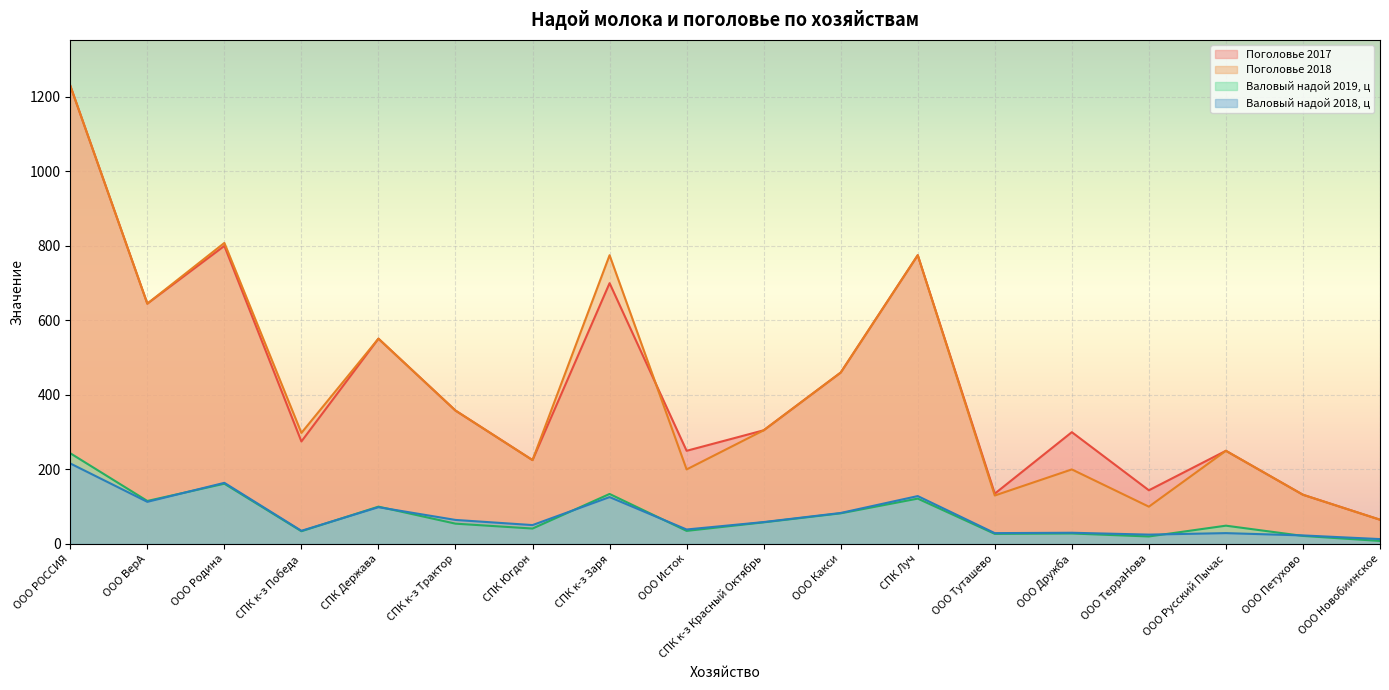

The value of Валовый надой 2018, ц at СПК к-з Заря is 52.5. True or false?

False